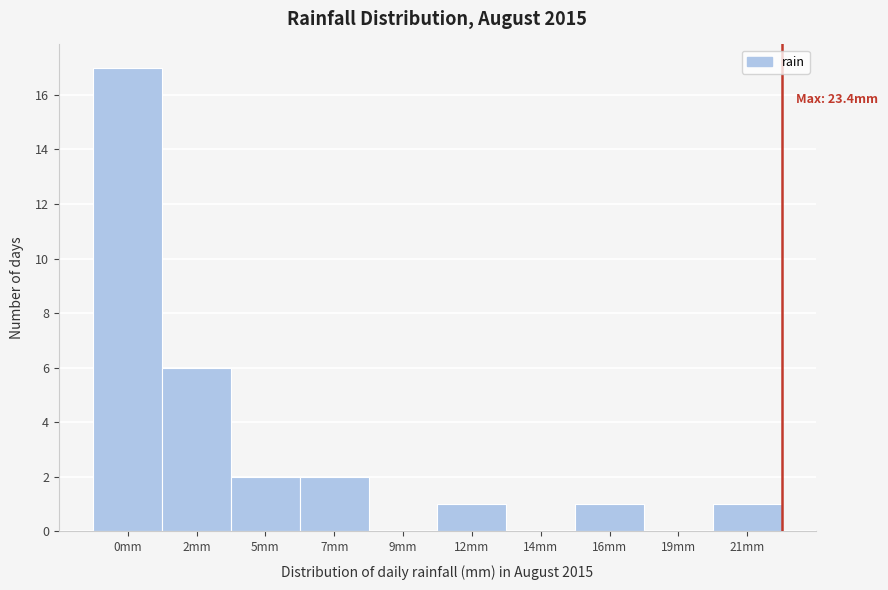

Reading left to right, what are all the values shown in this chart?

0mm=17	2mm=6	5mm=2	7mm=2	9mm=0	12mm=1	14mm=0	16mm=1	19mm=0	21mm=1